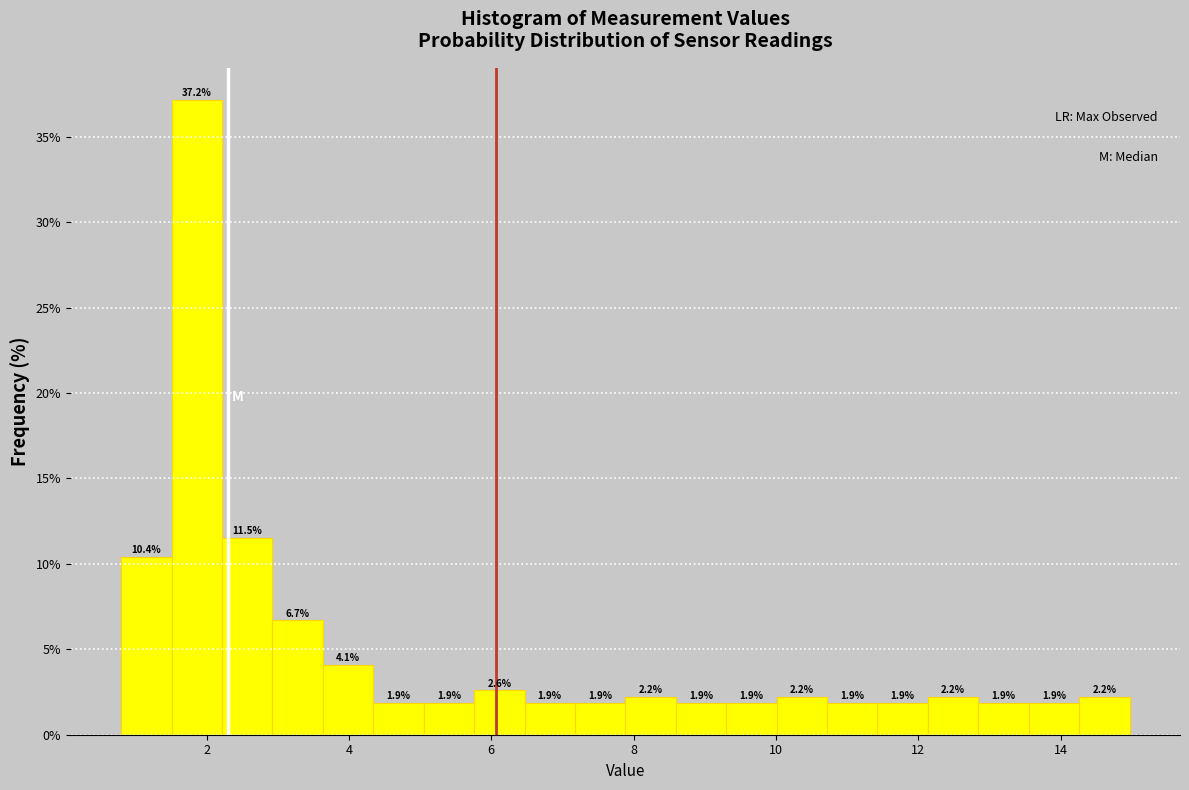

Around what value on the x-axis is the tallest bar? Give the approximate position of its centre, as read against the axis.

1.8